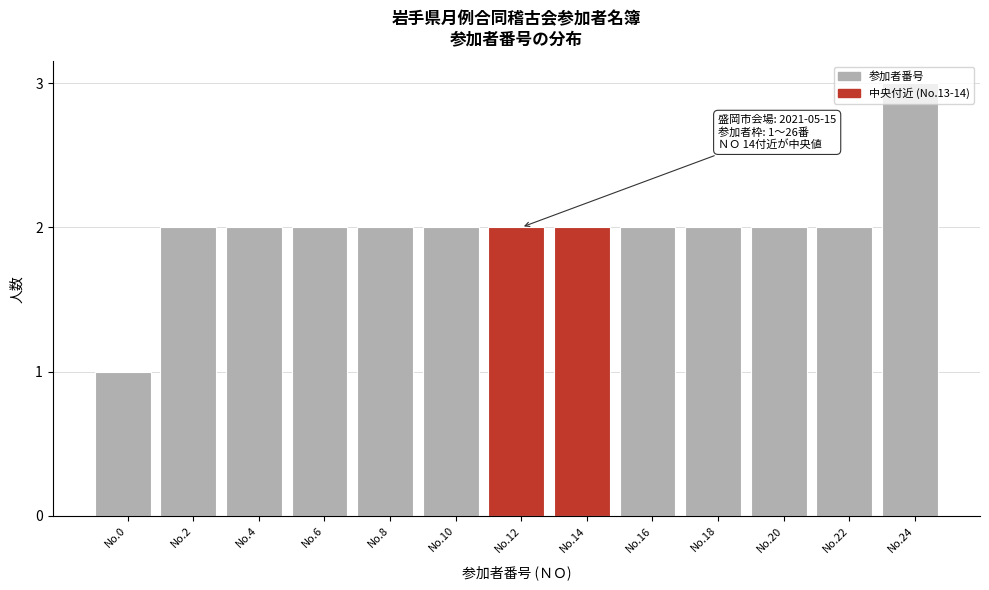

The value at No.22 is 3. True or false?

False